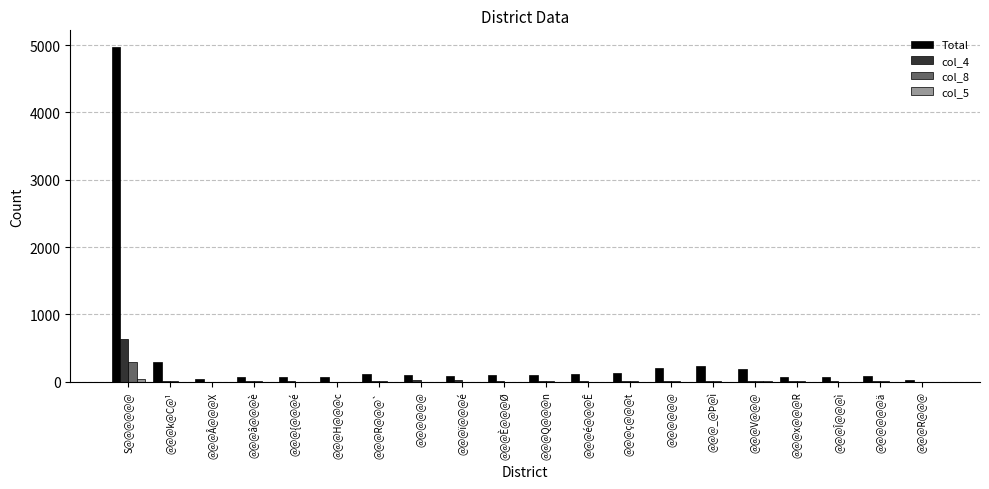

How many groups of bars are there?

20